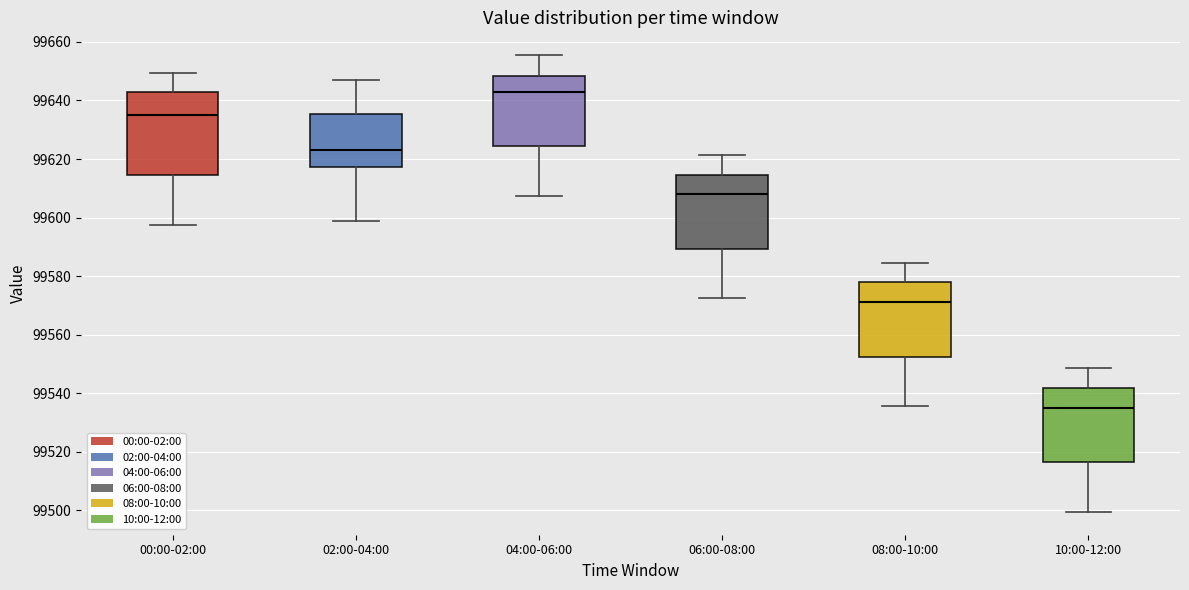

Comparing the boxes themselves (not the whiskers), which one is the tallest?

00:00-02:00